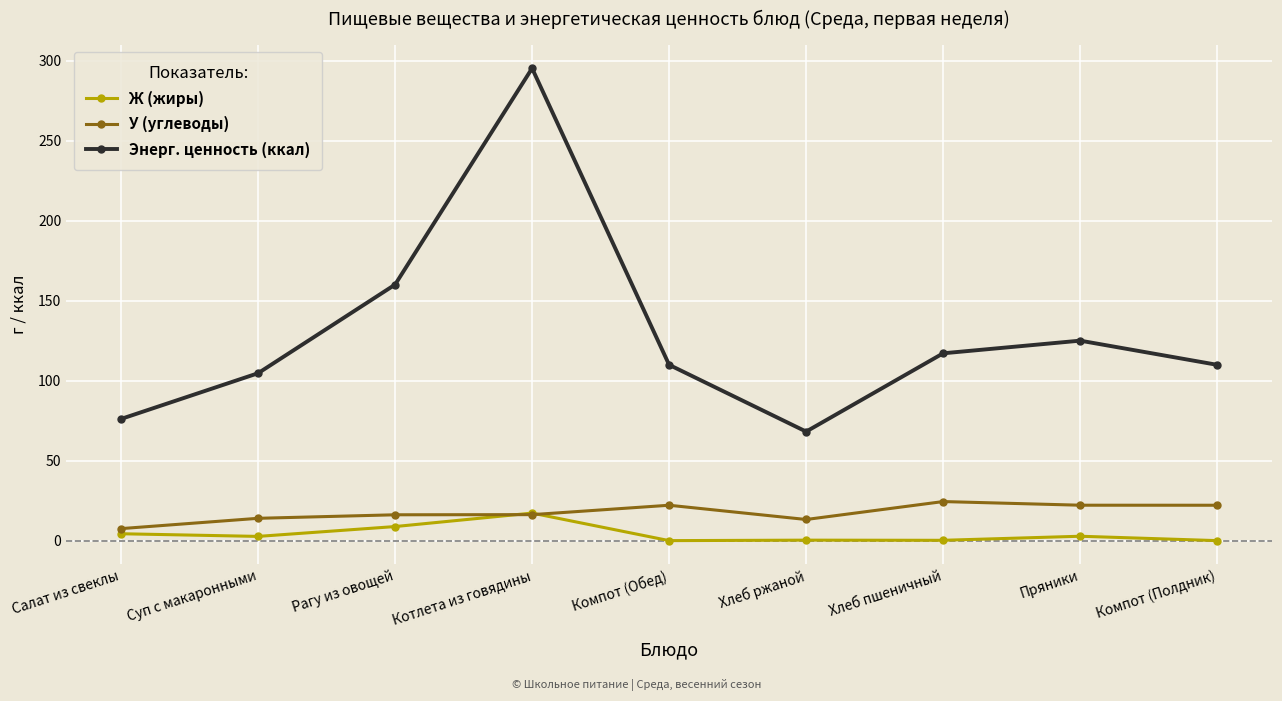

Rank the series at Суп с макаронными from highest to lowest value.

Энерг. ценность (ккал), У (углеводы), Ж (жиры)